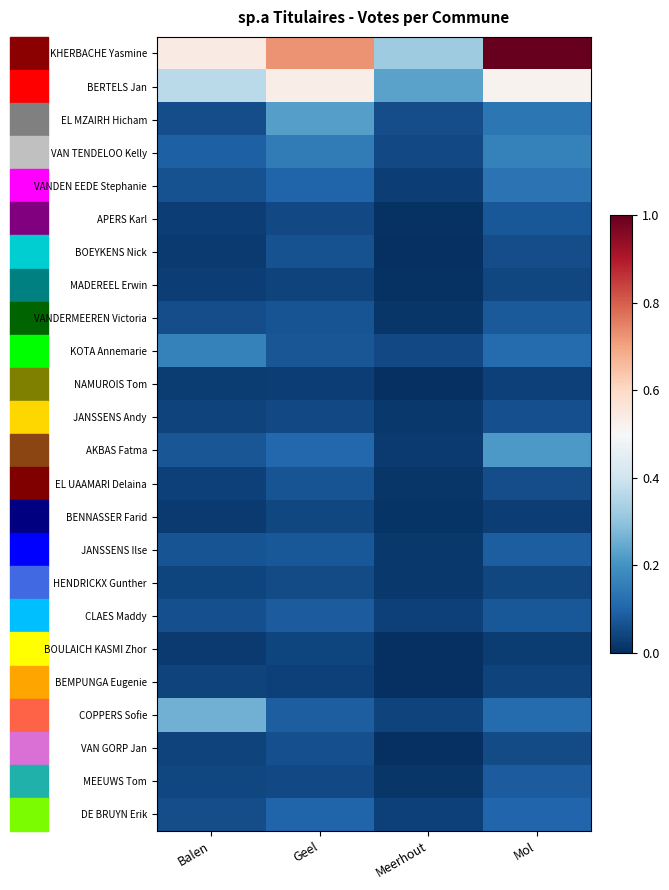

Reading left to right, list all the values displayed in this chart.

KHERBACHE Yasmine: Balen=0.5	Geel=0.7	Meerhout=0.3	Mol=1.0
BERTELS Jan: Balen=0.4	Geel=0.5	Meerhout=0.2	Mol=0.5
EL MZAIRH Hicham: Balen=0.1	Geel=0.2	Meerhout=0.1	Mol=0.1
VAN TENDELOO Kelly: Balen=0.1	Geel=0.2	Meerhout=0.0	Mol=0.2
VANDEN EEDE Stephanie: Balen=0.1	Geel=0.1	Meerhout=0.0	Mol=0.1
APERS Karl: Balen=0.0	Geel=0.0	Meerhout=0.0	Mol=0.1
BOEYKENS Nick: Balen=0.0	Geel=0.1	Meerhout=0.0	Mol=0.1
MADEREEL Erwin: Balen=0.0	Geel=0.0	Meerhout=0.0	Mol=0.0
VANDERMEEREN Victoria: Balen=0.1	Geel=0.1	Meerhout=0.0	Mol=0.1
KOTA Annemarie: Balen=0.2	Geel=0.1	Meerhout=0.1	Mol=0.1
NAMUROIS Tom: Balen=0.0	Geel=0.0	Meerhout=0.0	Mol=0.0
JANSSENS Andy: Balen=0.0	Geel=0.0	Meerhout=0.0	Mol=0.1
AKBAS Fatma: Balen=0.1	Geel=0.1	Meerhout=0.0	Mol=0.2
EL UAAMARI Delaina: Balen=0.0	Geel=0.1	Meerhout=0.0	Mol=0.1
BENNASSER Farid: Balen=0.0	Geel=0.0	Meerhout=0.0	Mol=0.0
JANSSENS Ilse: Balen=0.1	Geel=0.1	Meerhout=0.0	Mol=0.1
HENDRICKX Gunther: Balen=0.0	Geel=0.1	Meerhout=0.0	Mol=0.0
CLAES Maddy: Balen=0.1	Geel=0.1	Meerhout=0.0	Mol=0.1
BOULAICH KASMI Zhor: Balen=0.0	Geel=0.0	Meerhout=0.0	Mol=0.0
BEMPUNGA Eugenie: Balen=0.0	Geel=0.0	Meerhout=0.0	Mol=0.0
COPPERS Sofie: Balen=0.3	Geel=0.1	Meerhout=0.0	Mol=0.1
VAN GORP Jan: Balen=0.0	Geel=0.1	Meerhout=0.0	Mol=0.1
MEEUWS Tom: Balen=0.0	Geel=0.0	Meerhout=0.0	Mol=0.1
DE BRUYN Erik: Balen=0.1	Geel=0.1	Meerhout=0.0	Mol=0.1